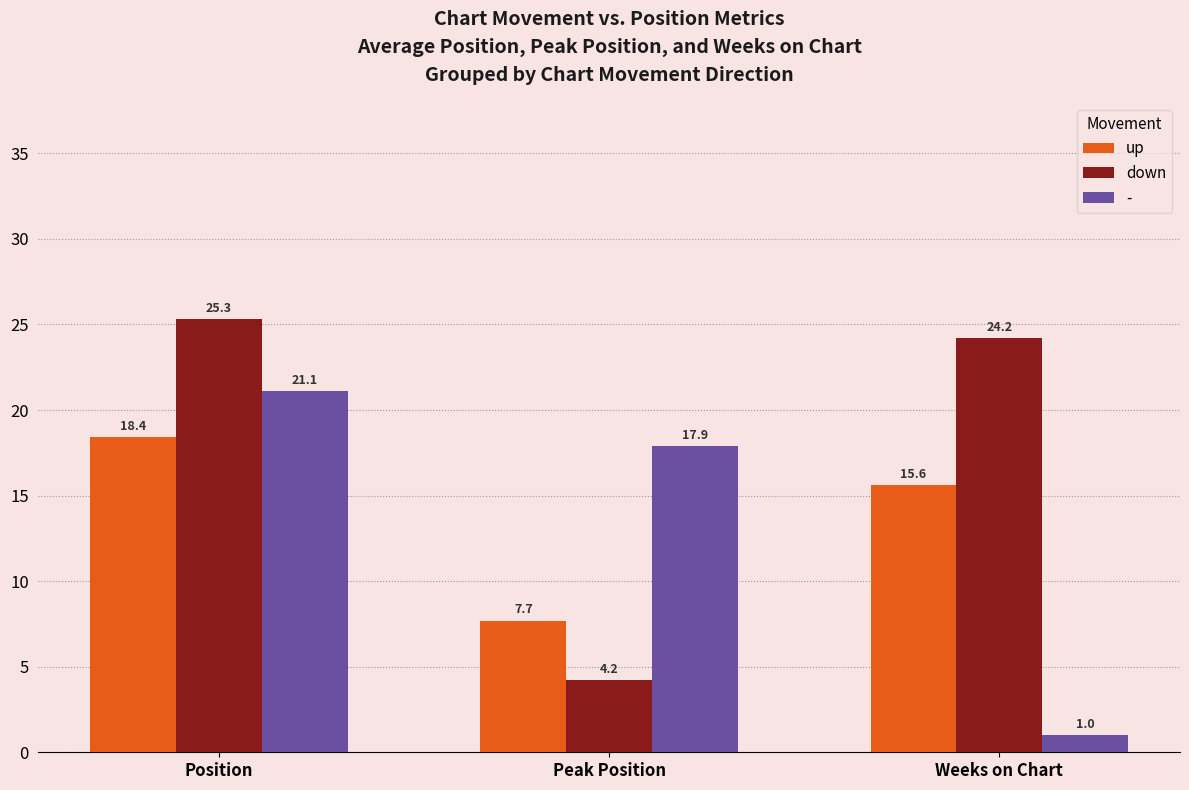

What is the sum of the up values at Weeks on Chart and Position?

34.0